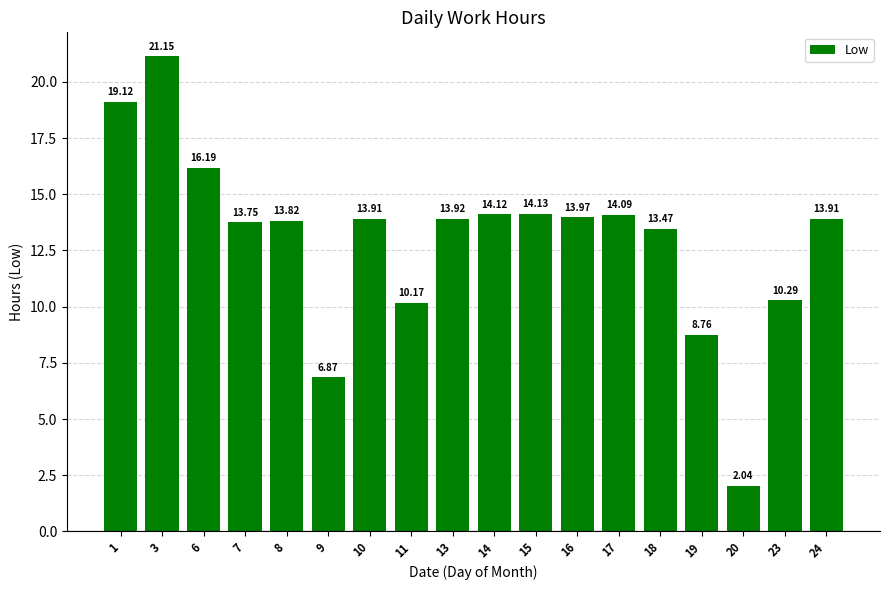

Where is the data nearest to the value 11?

23